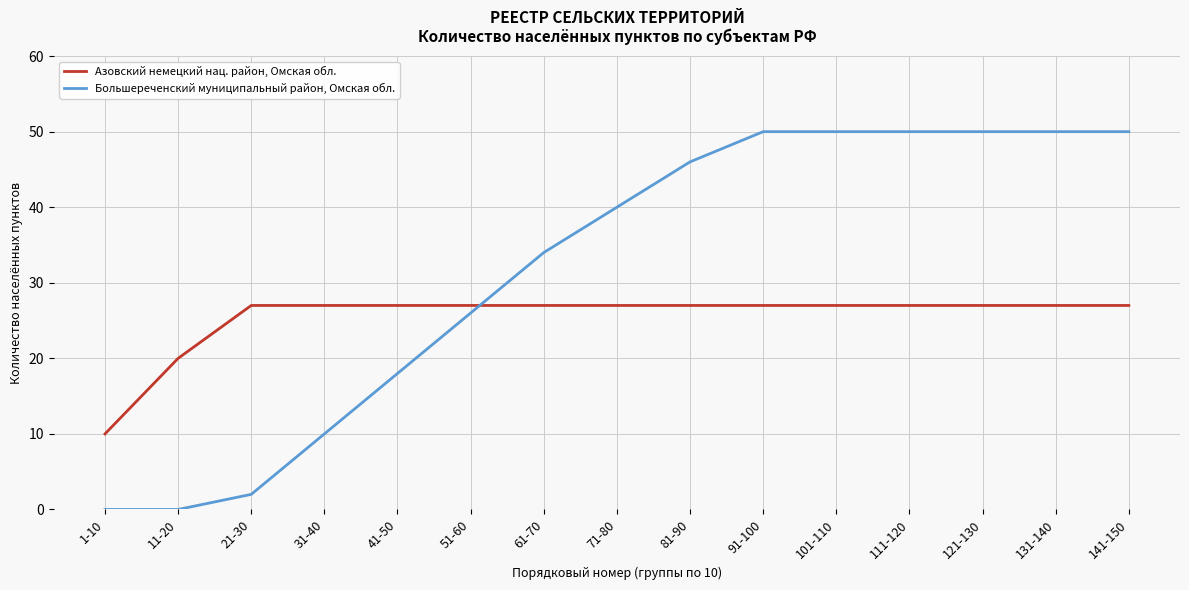

Is the value of Большереченский муниципальный район, Омская обл. at 81-90 greater than the value of Азовский немецкий нац. район, Омская обл. at 61-70?

Yes